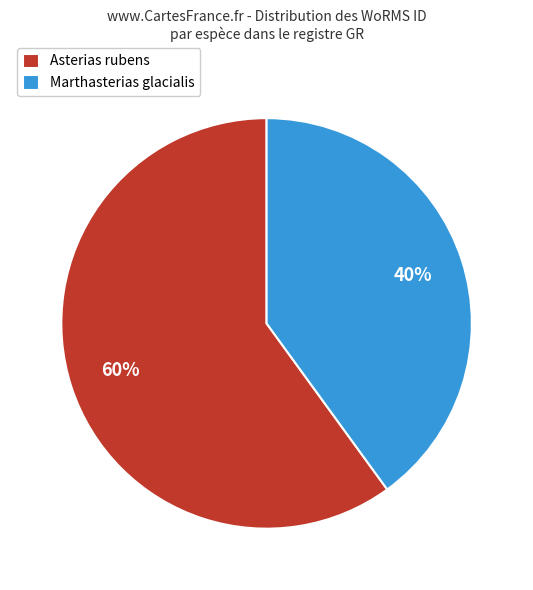

How many segments does this pie chart have?

2